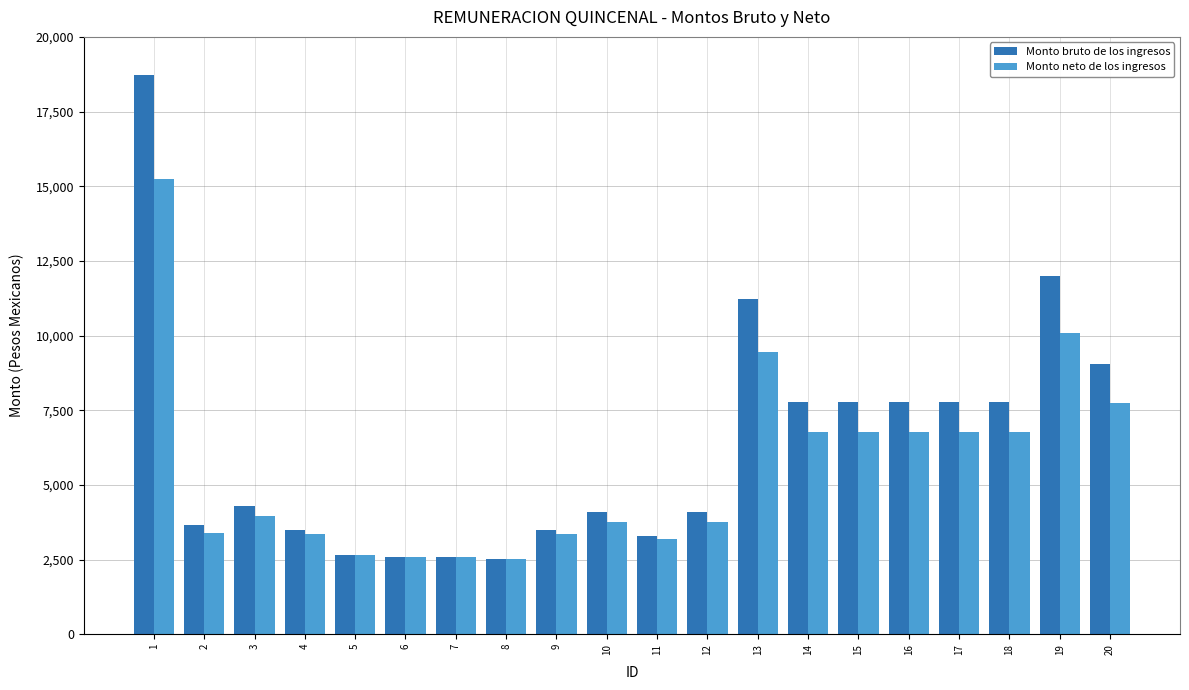

Rank the series by their average value, from highest to lowest.

Monto bruto de los ingresos, Monto neto de los ingresos